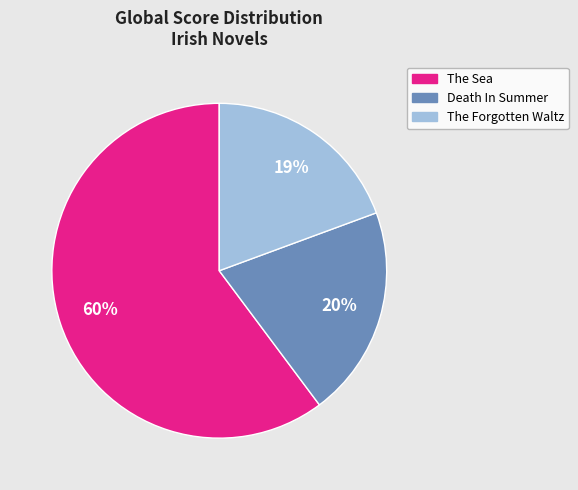

Which category has the smallest portion of the pie?

The Forgotten Waltz